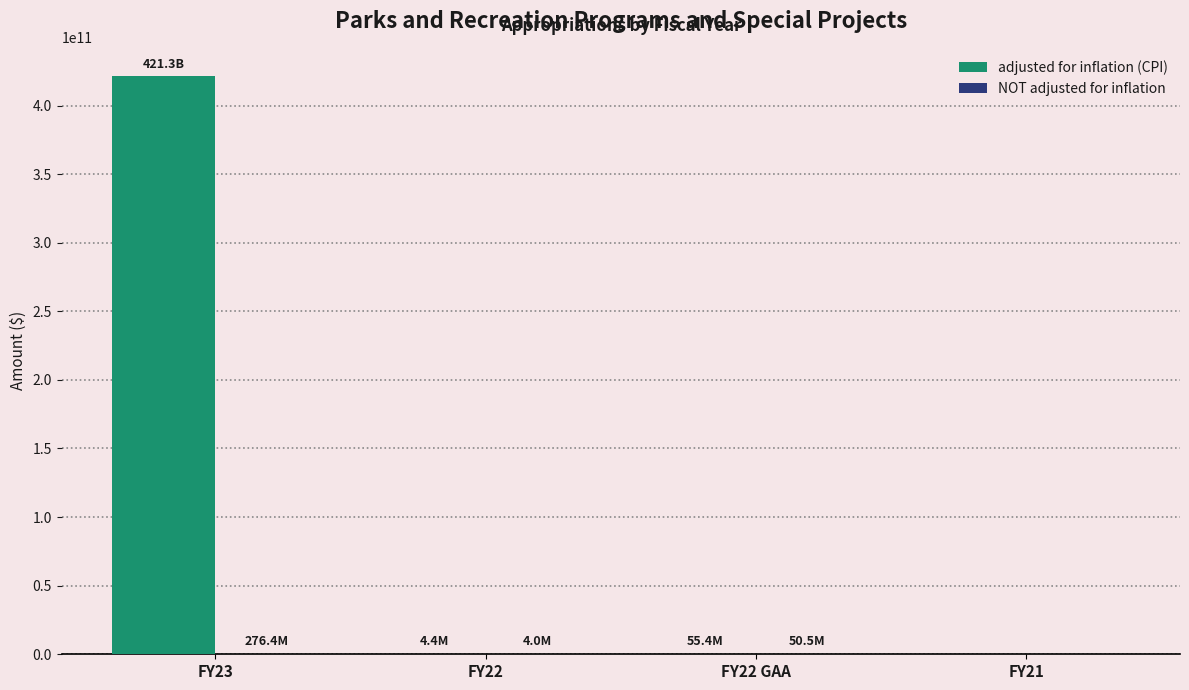

Which series has the largest total across all categories?

adjusted for inflation (CPI)